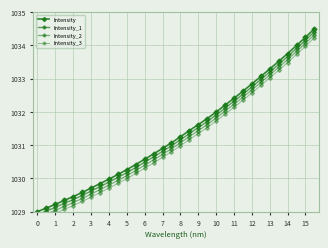

Reading left to right, transcribe all the data shown in this chart.

Intensity: 1029.0	1029.1	1029.2	1029.3	1029.5	1029.6	1029.7	1029.8	1030.0	1030.1	1030.3	1030.4	1030.6	1030.7	1030.9	1031.1	1031.3	1031.4	1031.6	1031.8	1032.0	1032.2	1032.4	1032.6	1032.8	1033.1	1033.3	1033.5	1033.8	1034.0	1034.2	1034.5
Intensity_1: 1028.9	1029.0	1029.1	1029.2	1029.4	1029.5	1029.6	1029.8	1029.9	1030.0	1030.2	1030.3	1030.5	1030.6	1030.8	1031.0	1031.2	1031.3	1031.5	1031.7	1031.9	1032.1	1032.3	1032.5	1032.8	1033.0	1033.2	1033.4	1033.7	1033.9	1034.2	1034.4
Intensity_2: 1028.8	1028.9	1029.0	1029.2	1029.3	1029.4	1029.5	1029.7	1029.8	1029.9	1030.1	1030.2	1030.4	1030.6	1030.7	1030.9	1031.1	1031.3	1031.4	1031.6	1031.8	1032.0	1032.2	1032.4	1032.7	1032.9	1033.1	1033.3	1033.6	1033.8	1034.1	1034.3
Intensity_3: 1028.7	1028.8	1028.9	1029.1	1029.2	1029.3	1029.4	1029.6	1029.7	1029.8	1030.0	1030.1	1030.3	1030.5	1030.6	1030.8	1031.0	1031.2	1031.3	1031.5	1031.7	1031.9	1032.1	1032.4	1032.6	1032.8	1033.0	1033.2	1033.5	1033.7	1034.0	1034.2